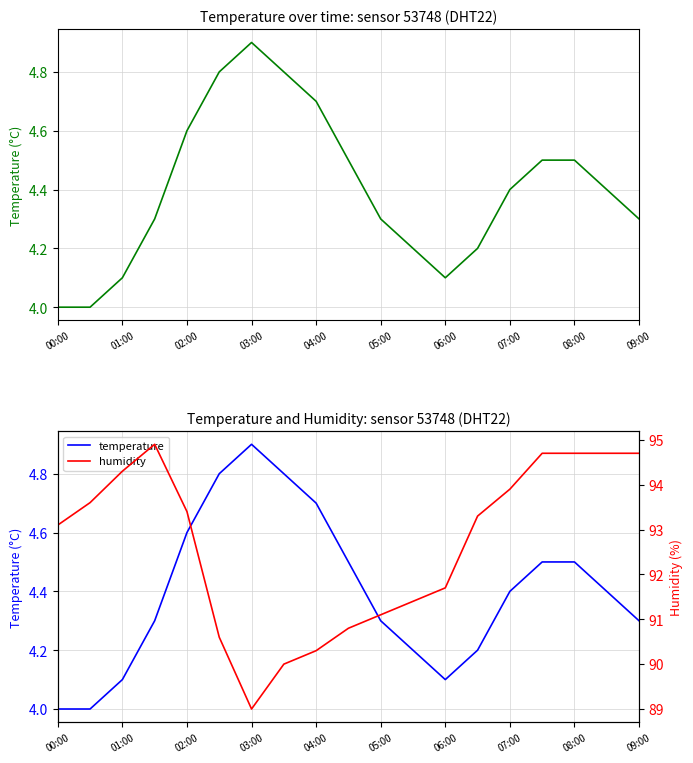

What is the difference between the maximum and minimum values in the humidity series?

5.9